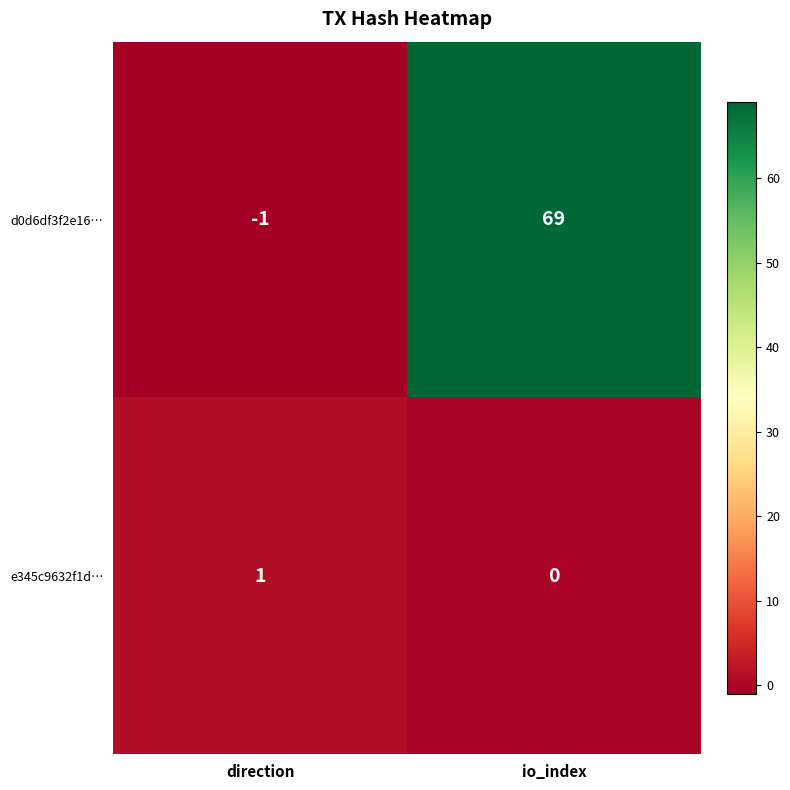

Rank the series at direction from highest to lowest value.

e345c9632f1d…, d0d6df3f2e16…